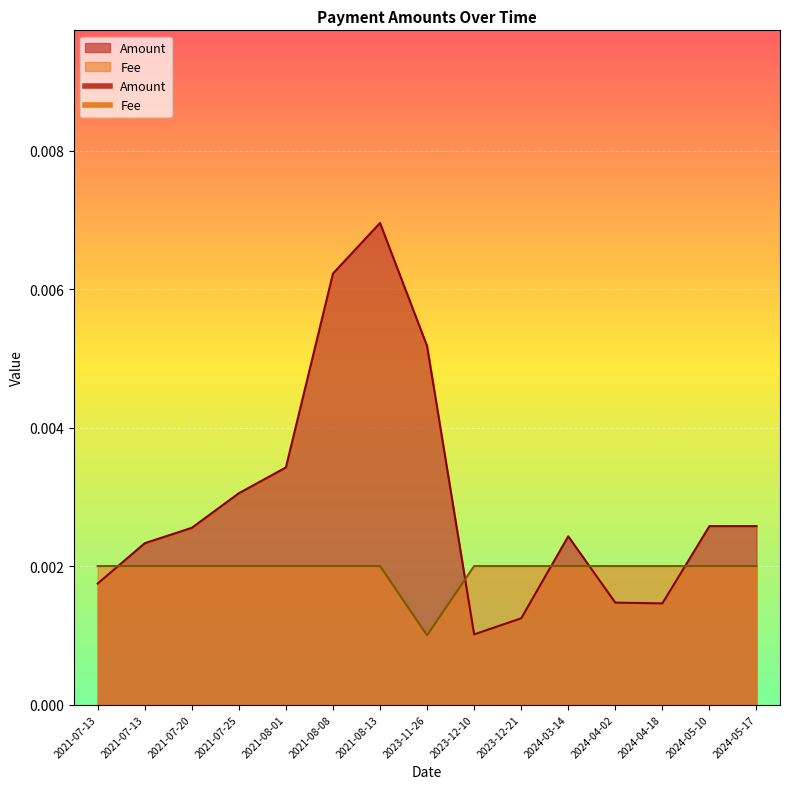

Where is the first local minimum for Fee?

2023-11-26